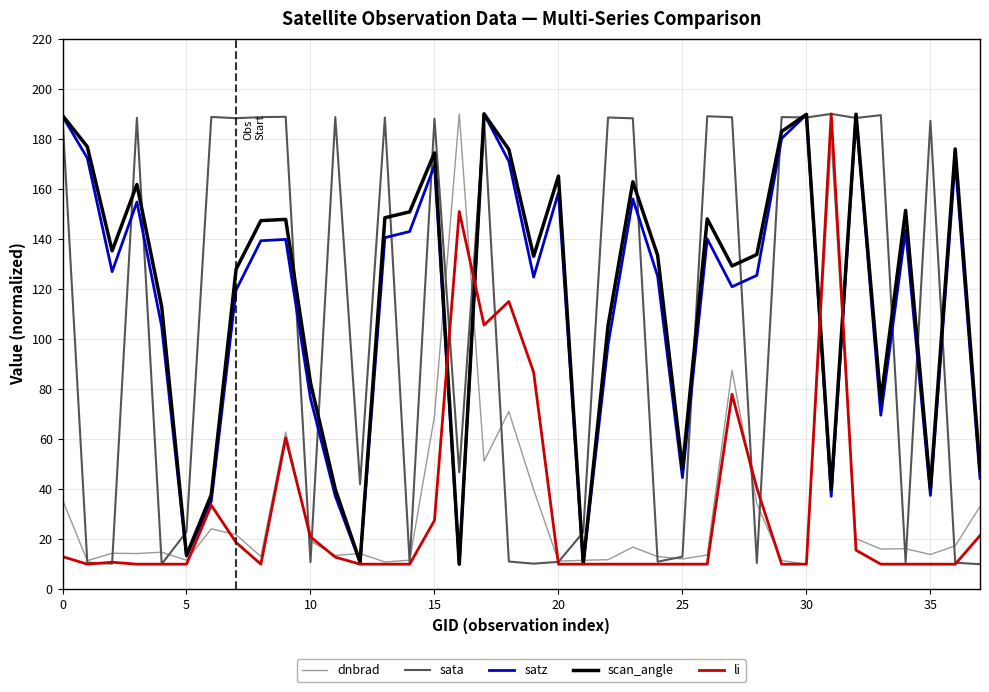

Which series ends up on top after the final intersection of satz and li?

satz